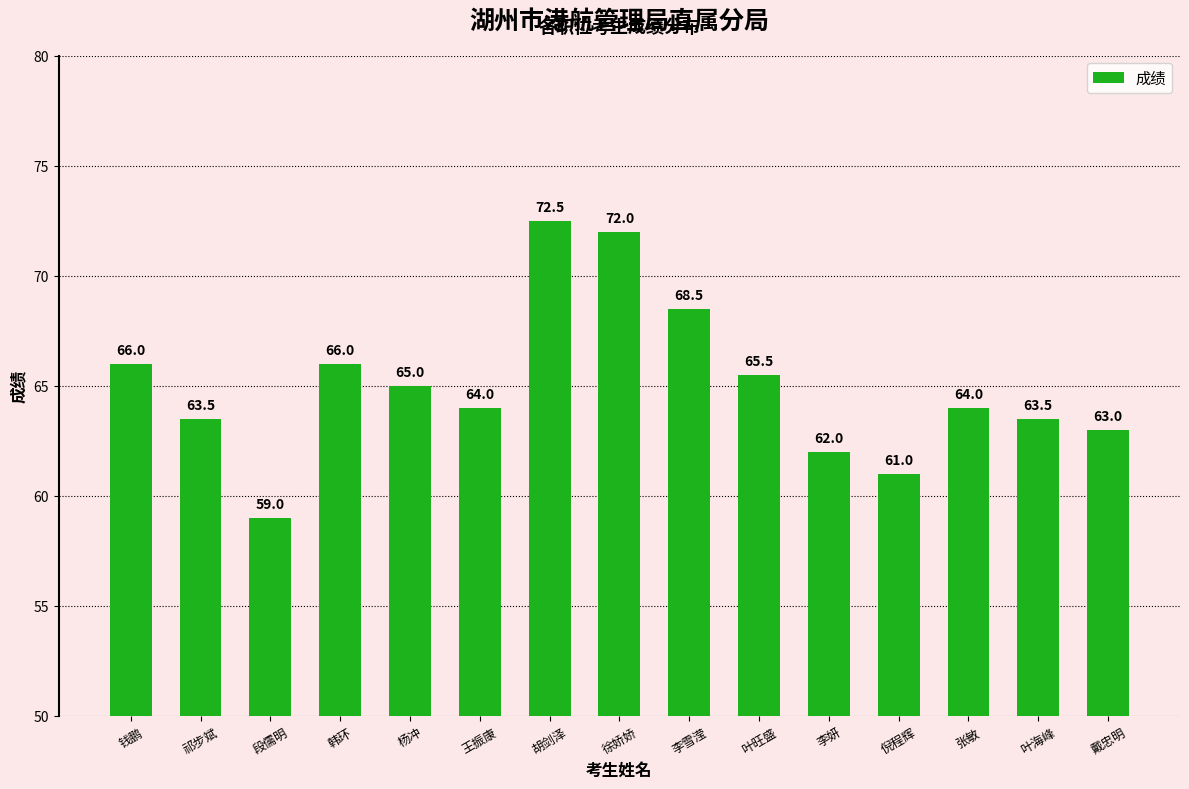

Between 段儒明 and 祁步斌, which is larger?

祁步斌